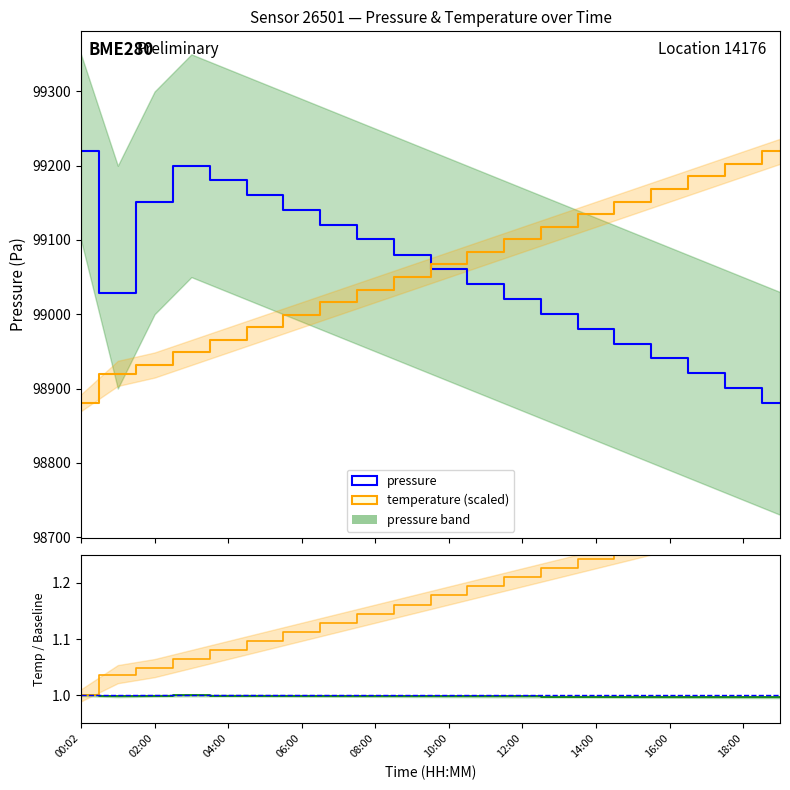

Is the value of pressure at 07:00 greater than the value of temperature at 16:00?

No